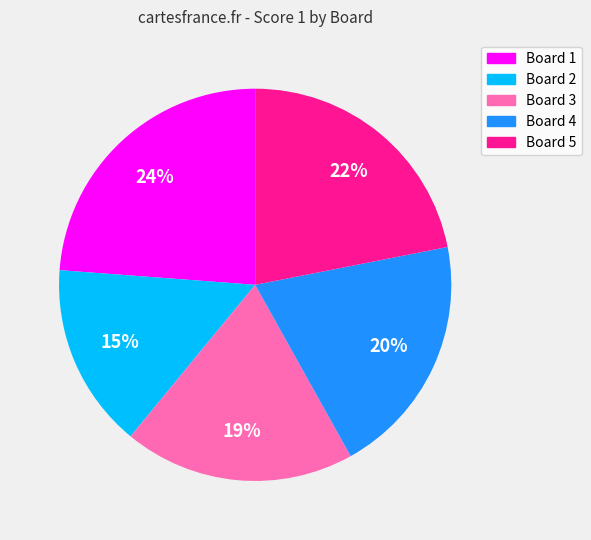

Do Board 1 and Board 2 together represent more than half of the pie?

No